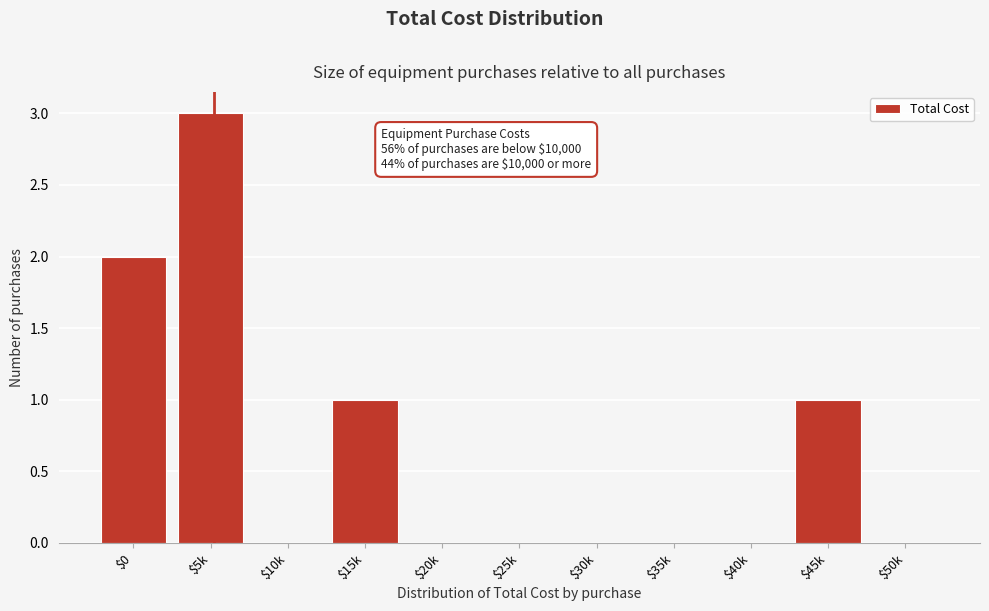

Which category has the highest value across all series?

$5k